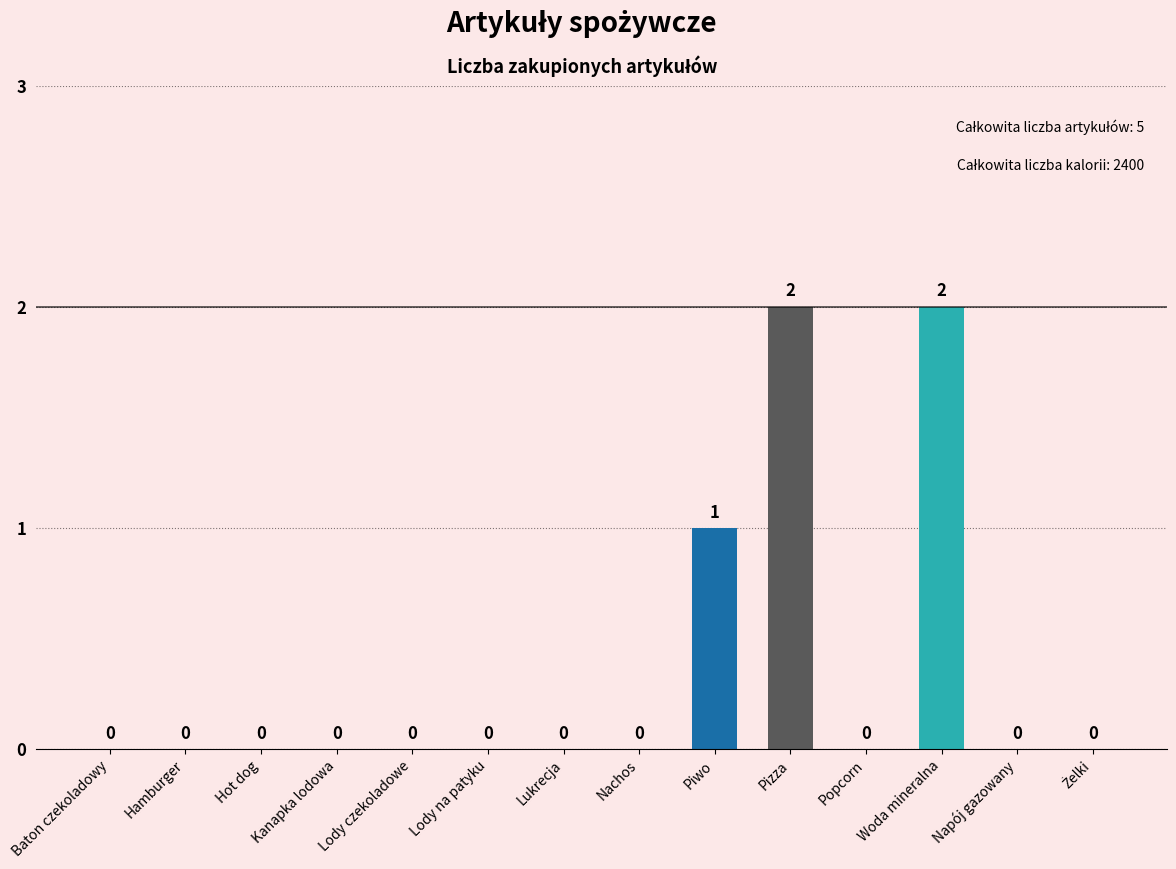

Count the number of categories in the chart.

14